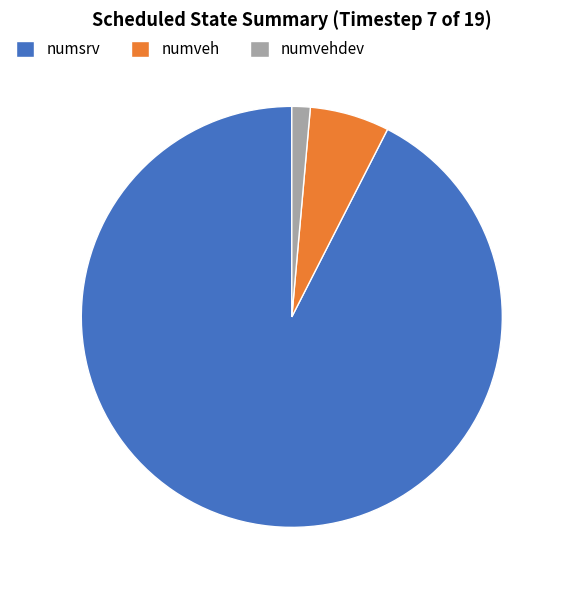

Does numsrv account for over 50% of the chart?

Yes